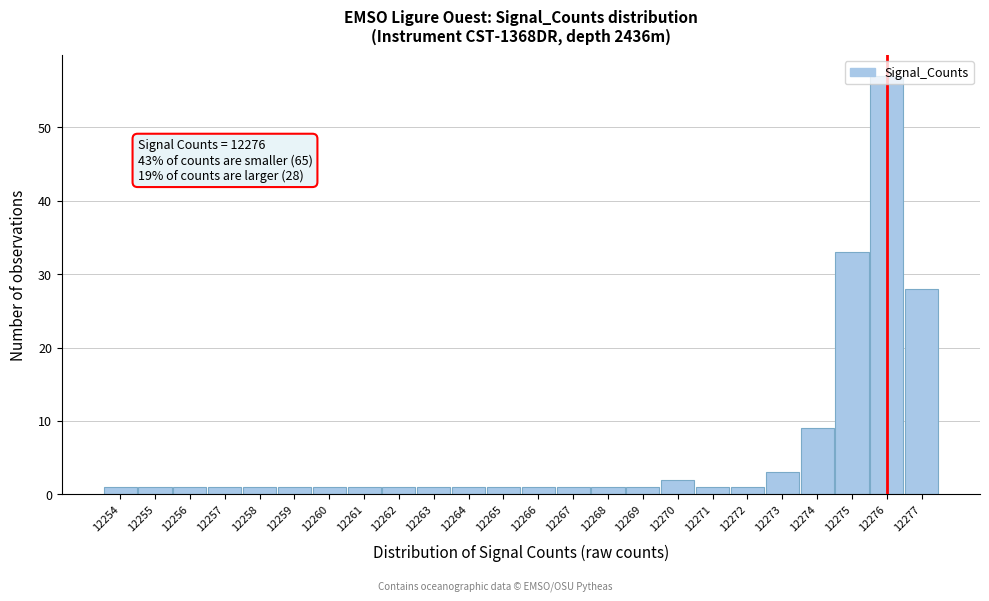

Which range on the x-axis has the tallest bar?

12275.5 to 12276.5